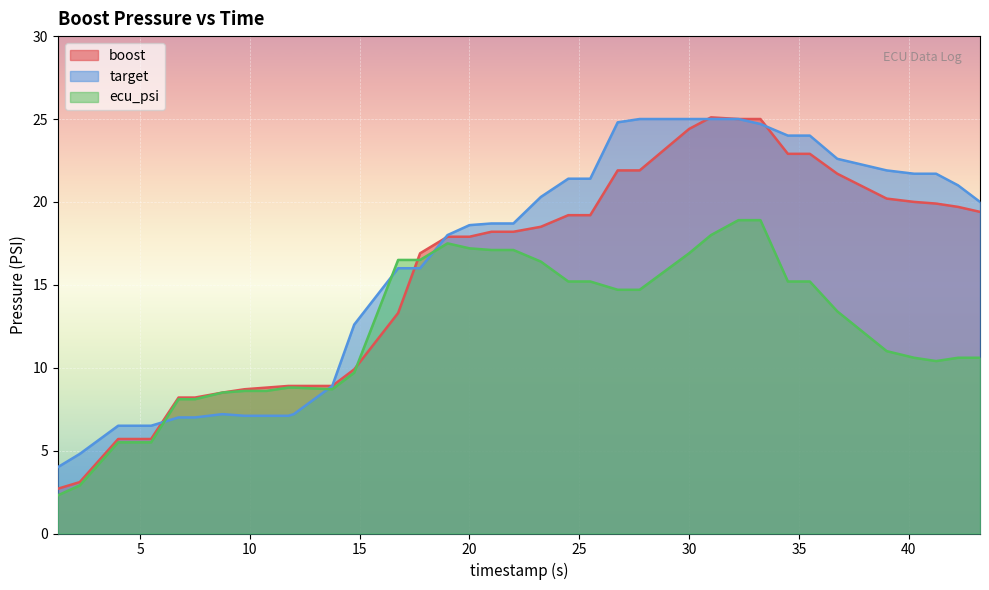

Which series has the widest spread of values?

boost